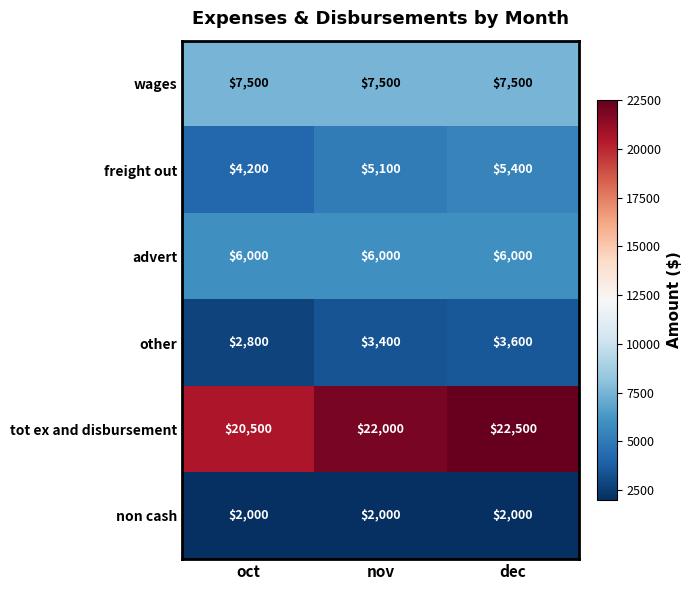

Reading left to right, extract all data points from this chart.

wages: 7500	7500	7500
freight out: 4200	5100	5400
advert: 6000	6000	6000
other: 2800	3400	3600
tot ex and disbursement: 20500	22000	22500
non cash: 2000	2000	2000